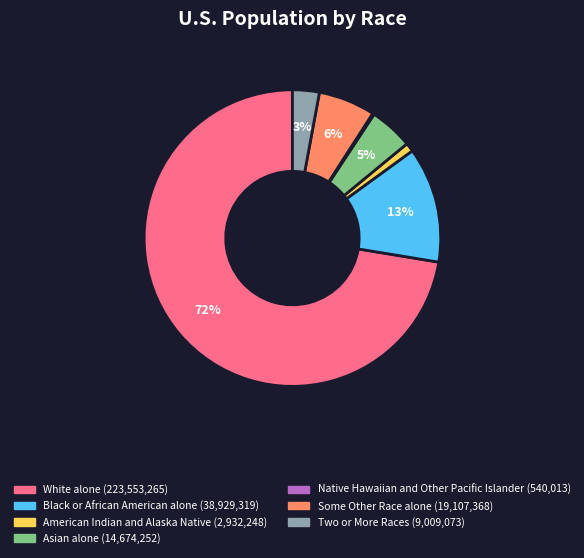

To the nearest percent, what percentage of the pie is American Indian and Alaska Native?

1%